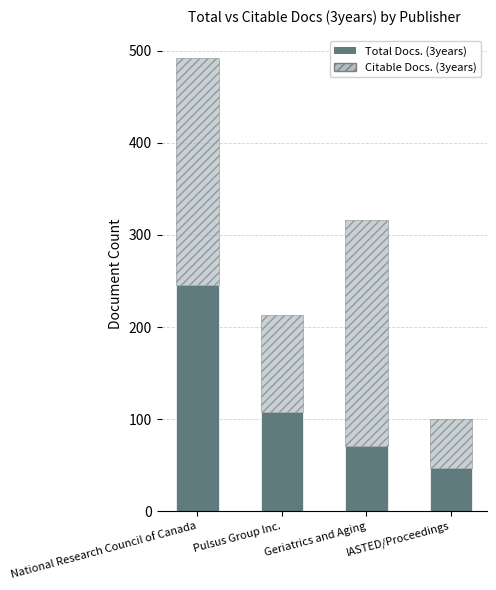

What is the total value across all series at IASTED/Proceedings?

100